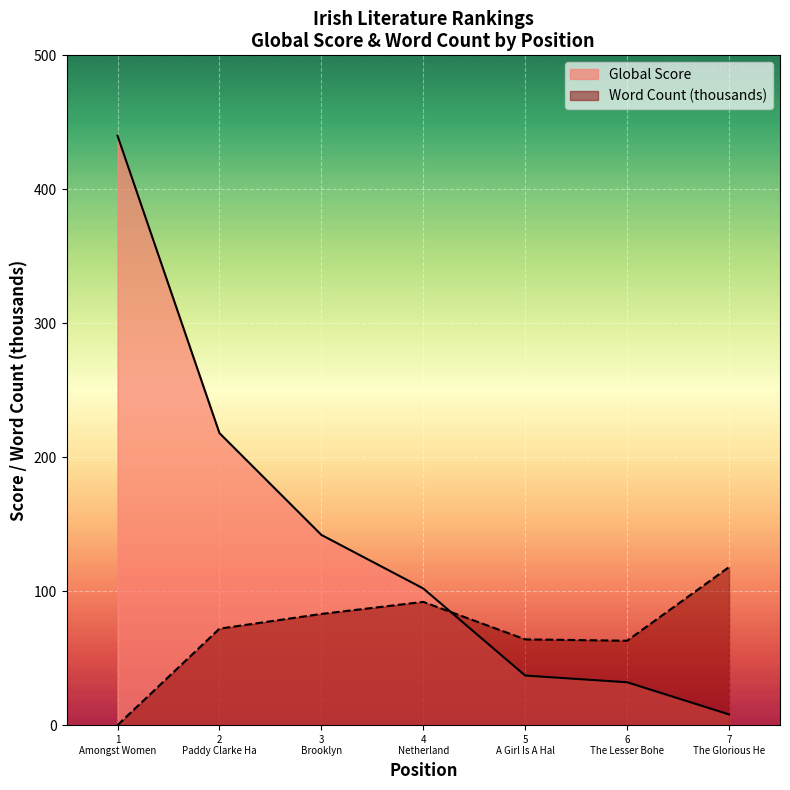

What is the value of the Word Count point at the 7th from the left?

118